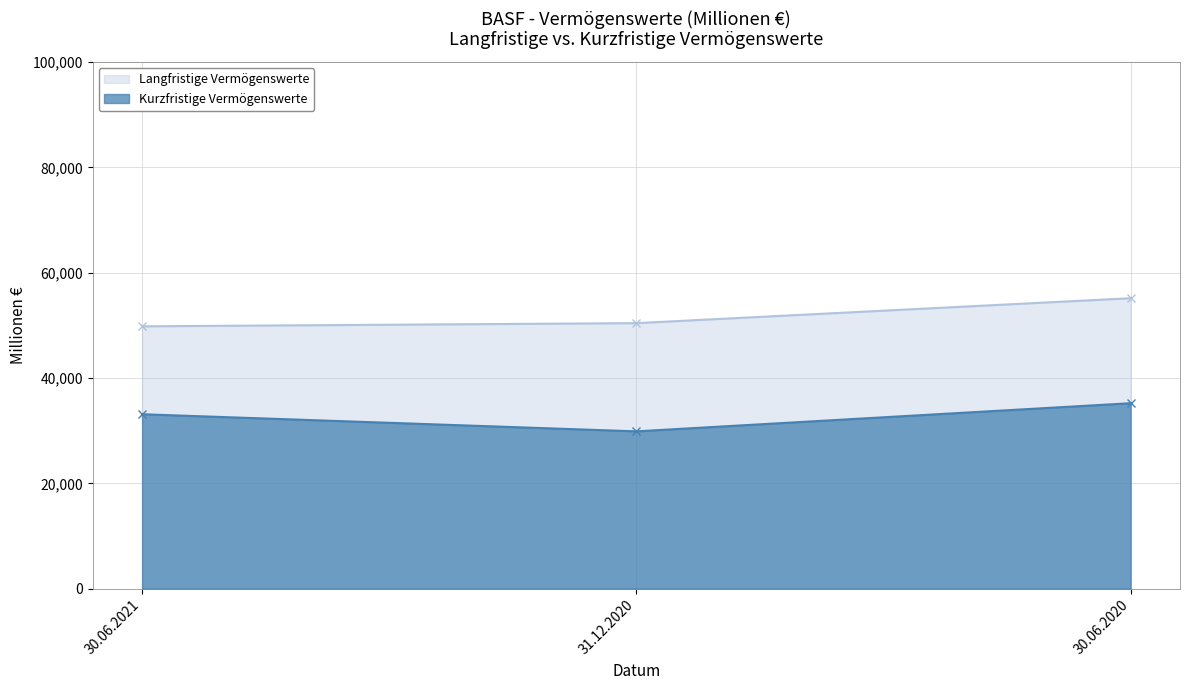

Between 30.06.2021 and 31.12.2020, which series saw the biggest shift?

Kurzfristige Vermögenswerte